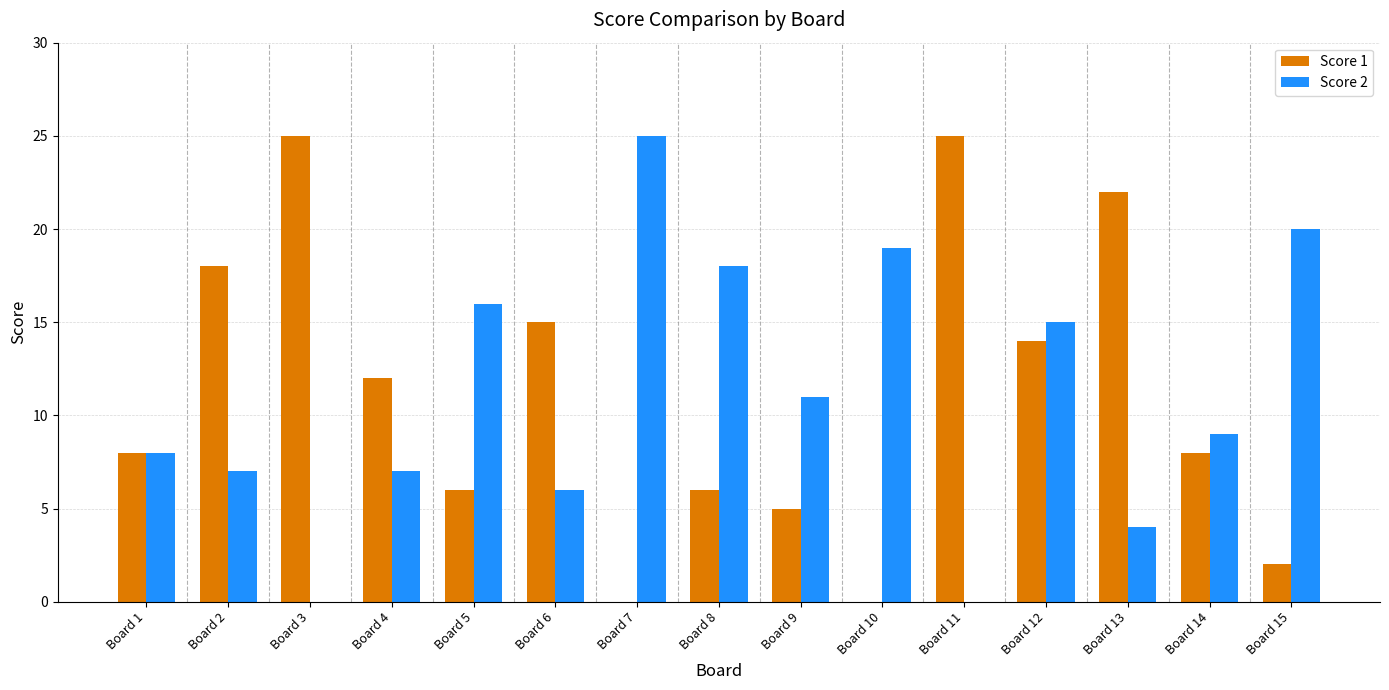

What is the sum of all Score 2 values?

165